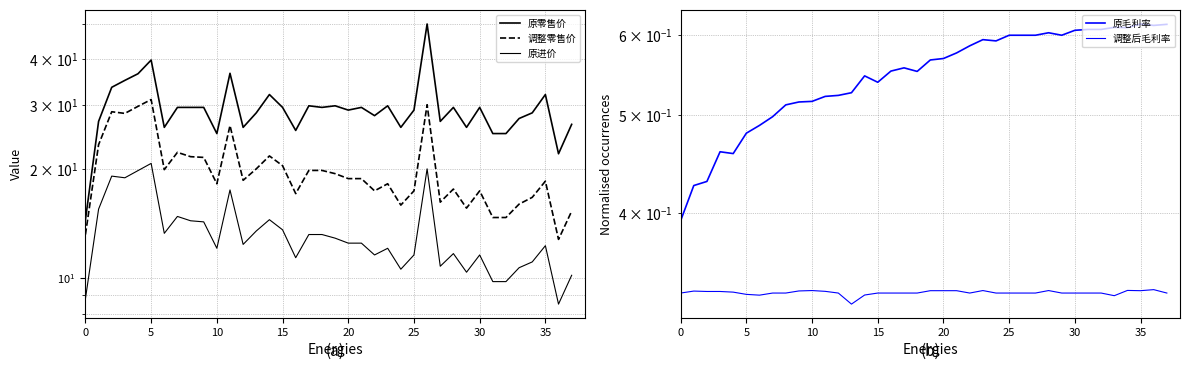

What is the difference between the 原零售价 values at 32 and 29?

1.0